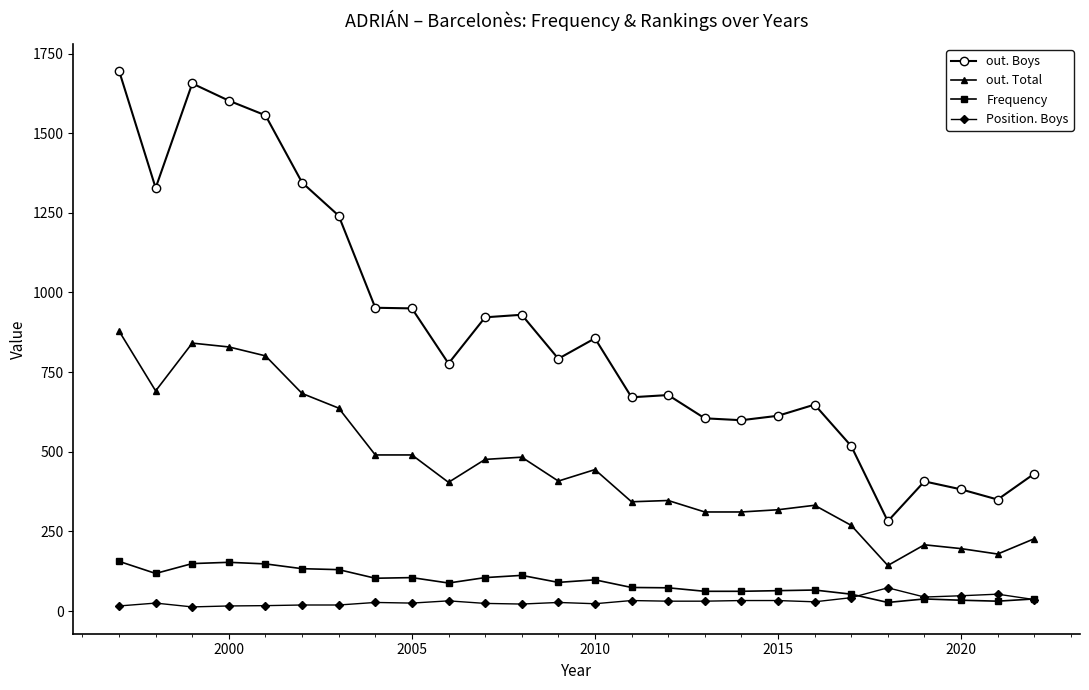

List the series in order of their peak value, highest first.

out. Boys, out. Total, Frequency, Position. Boys